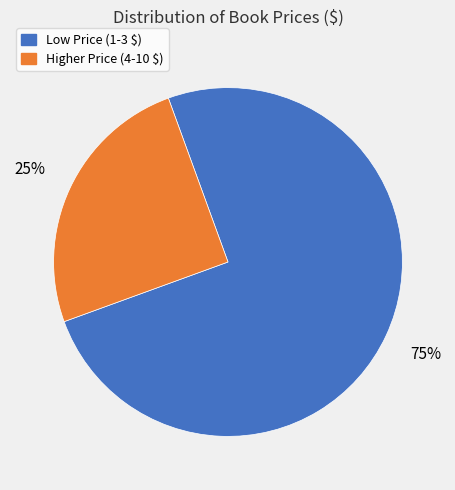

Count the number of slices in the pie.

2